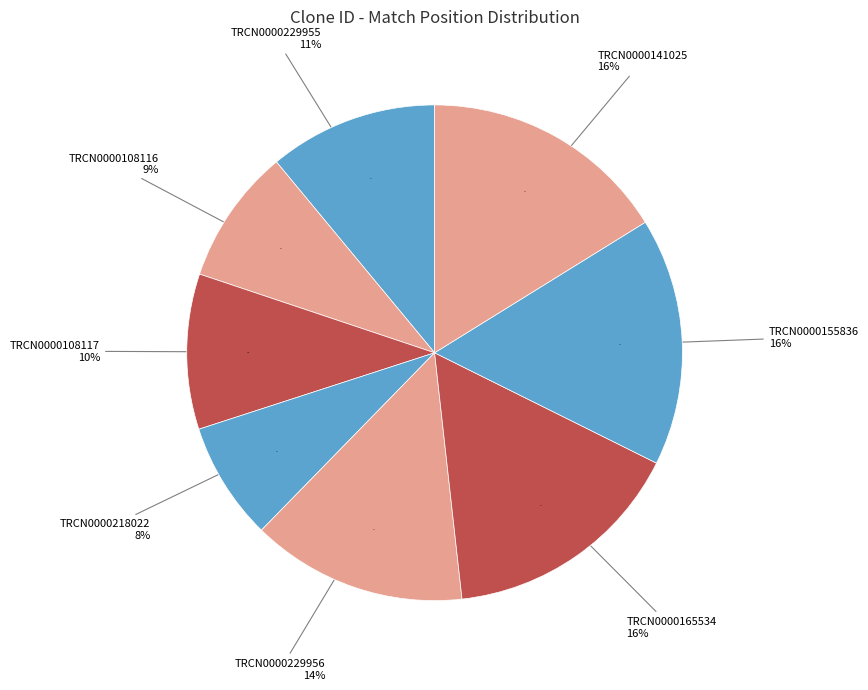

Is the sum of TRCN0000229955 and TRCN0000108116 greater than half?

No